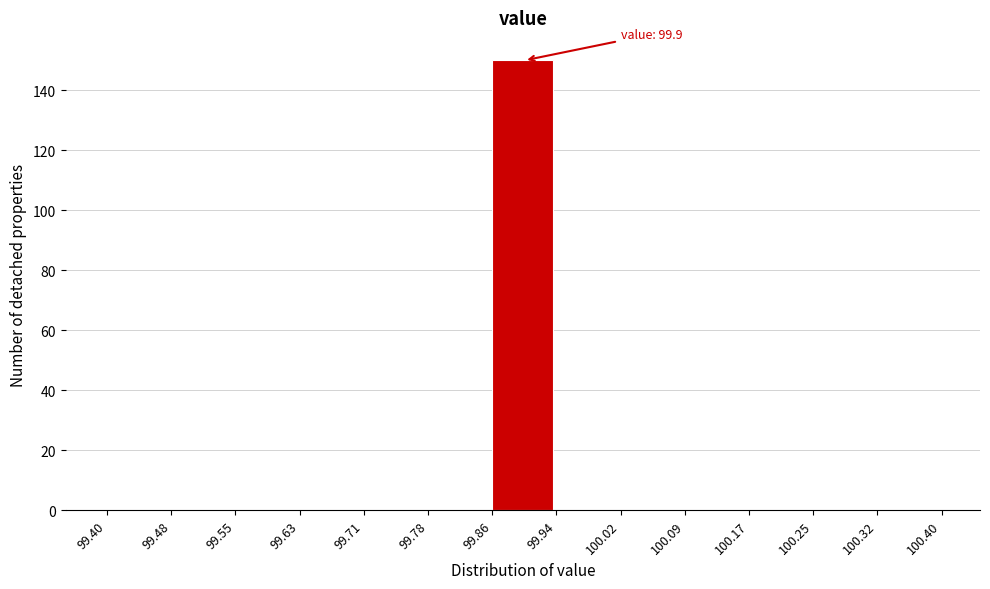

Which range on the x-axis has the tallest bar?

99.86 to 99.94